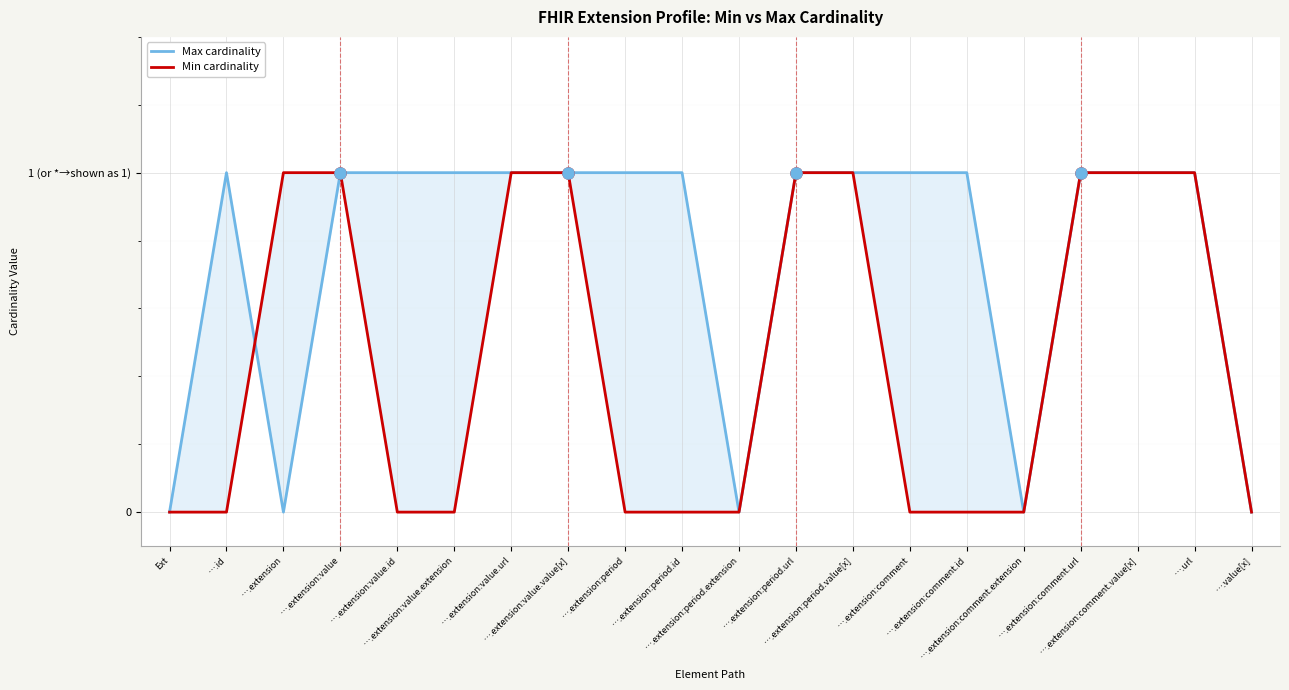

Rank the series by their average value, from lowest to highest.

Min cardinality, Max cardinality